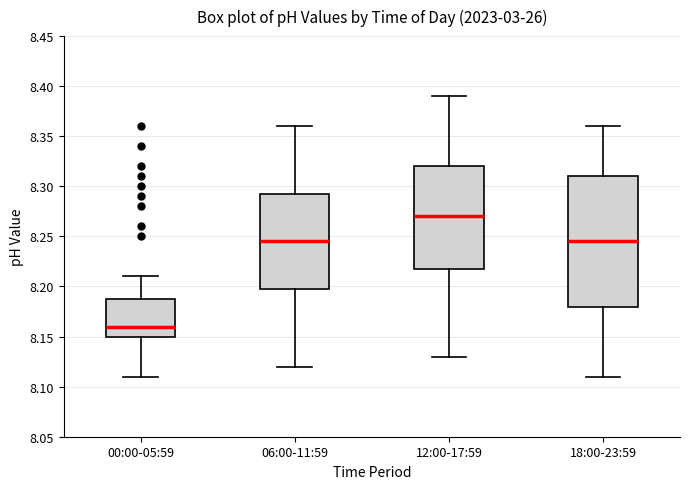

Reading left to right, transcribe this box plot: for each box, give where its median line is, the range the box spans, and where its two whiskers end, as read against the y-axis. The values are not printed on the chart, so give them approximately, as read against the axis.

00:00-05:59: median 8.160, box 8.150 to 8.190, whiskers 8.110 to 8.210
06:00-11:59: median 8.245, box 8.200 to 8.295, whiskers 8.120 to 8.360
12:00-17:59: median 8.270, box 8.220 to 8.320, whiskers 8.130 to 8.390
18:00-23:59: median 8.245, box 8.180 to 8.310, whiskers 8.110 to 8.360